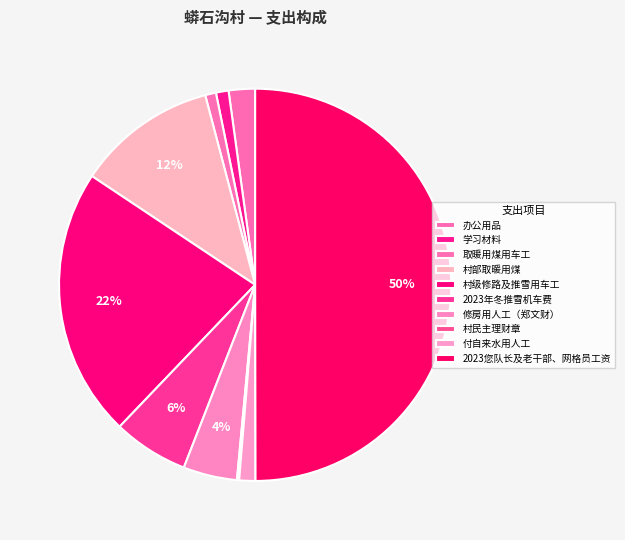

How many slices are in this pie chart?

10